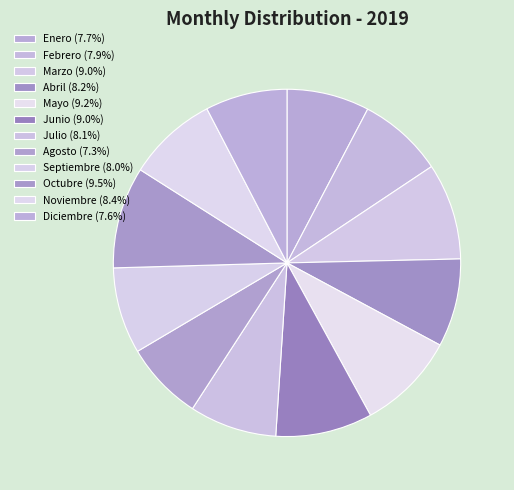

Is the sum of Septiembre and Febrero greater than half?

No